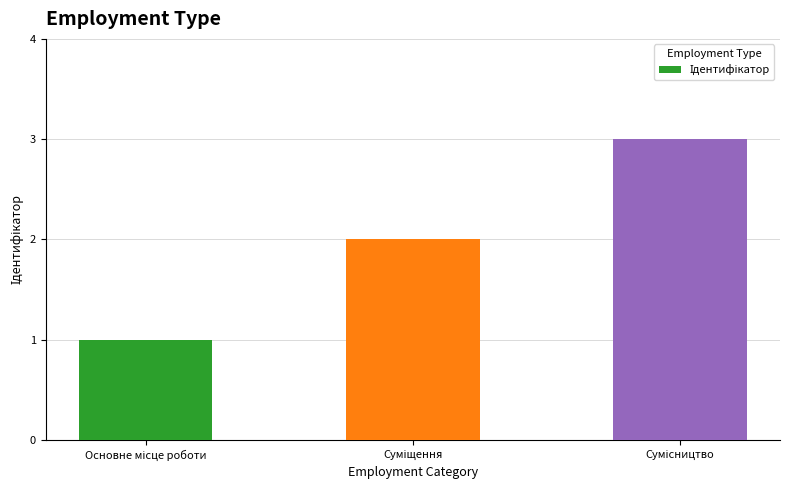

What is the maximum value shown in the chart?

3